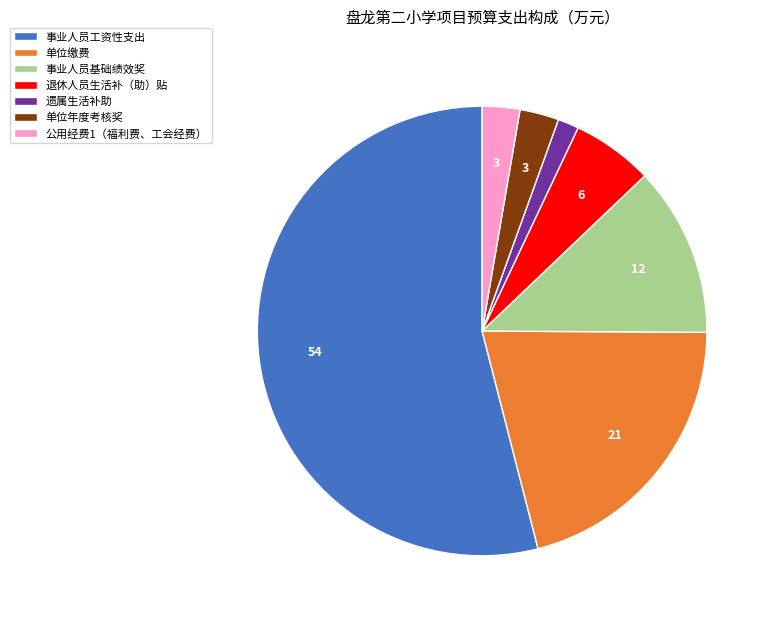

What is the ratio of the value at 单位缴费 to the value at 单位年度考核奖?

7.4